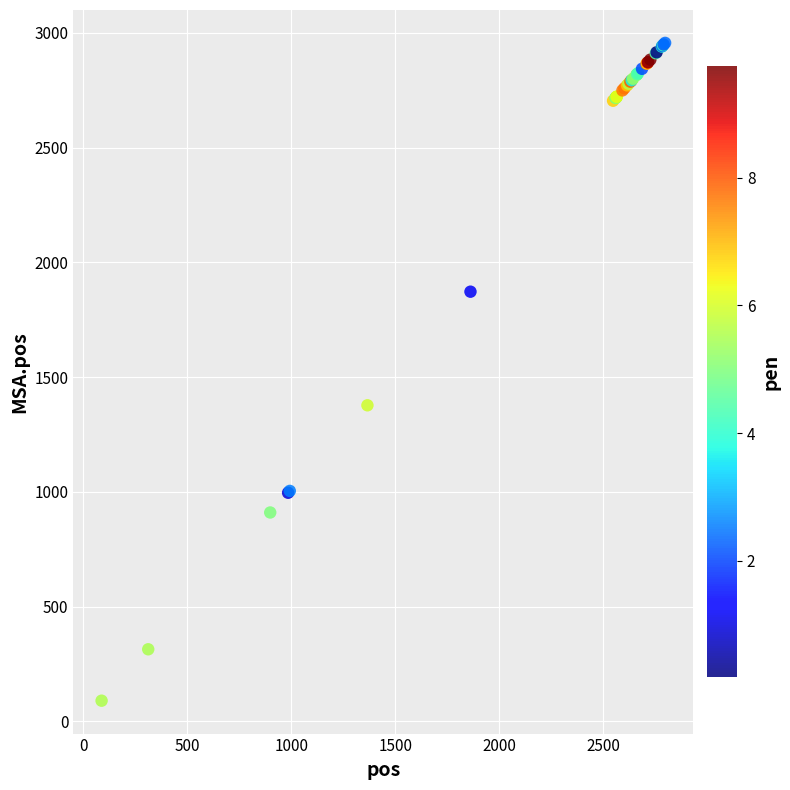

What Y value in the scatter plot is closest to 1523?

1377